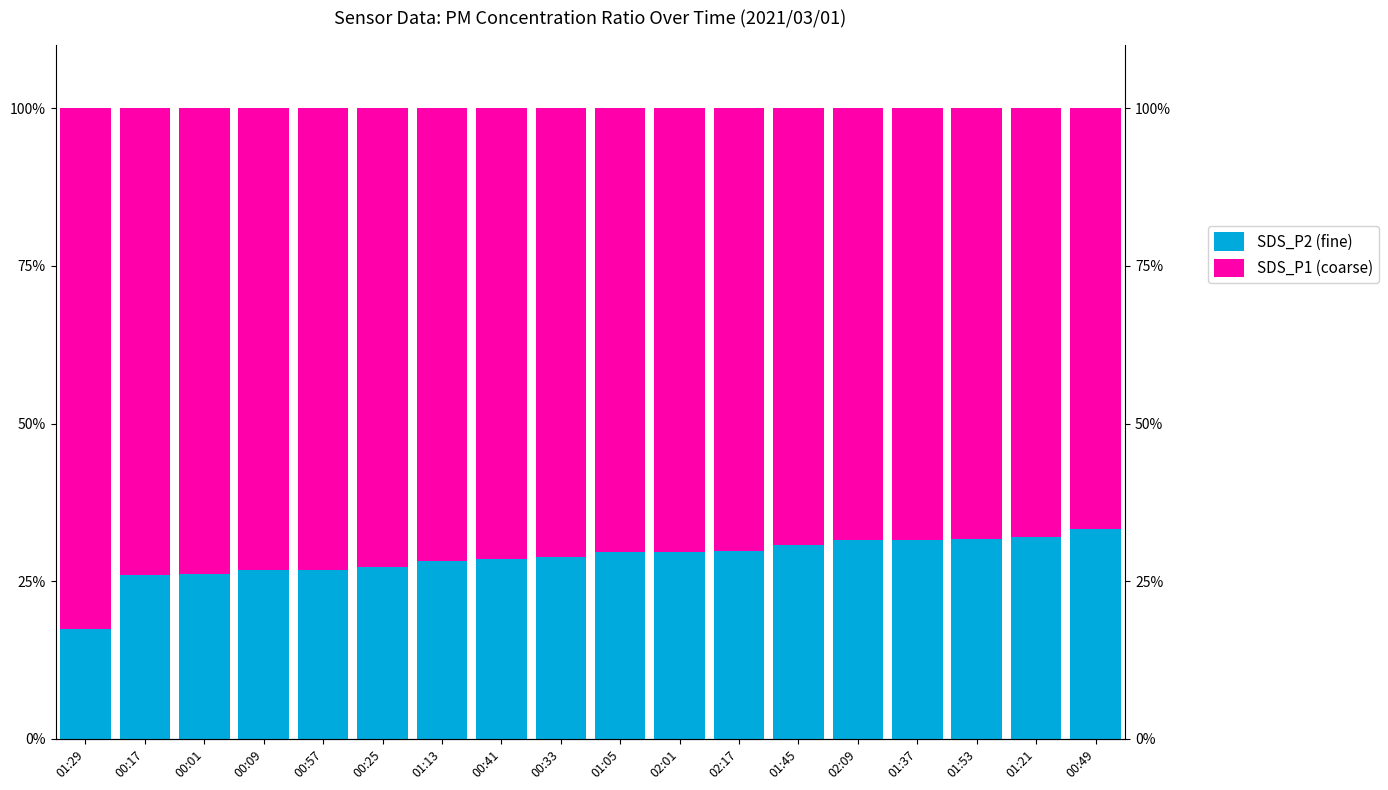

What is the label of the 8th bar from the left?

00:41